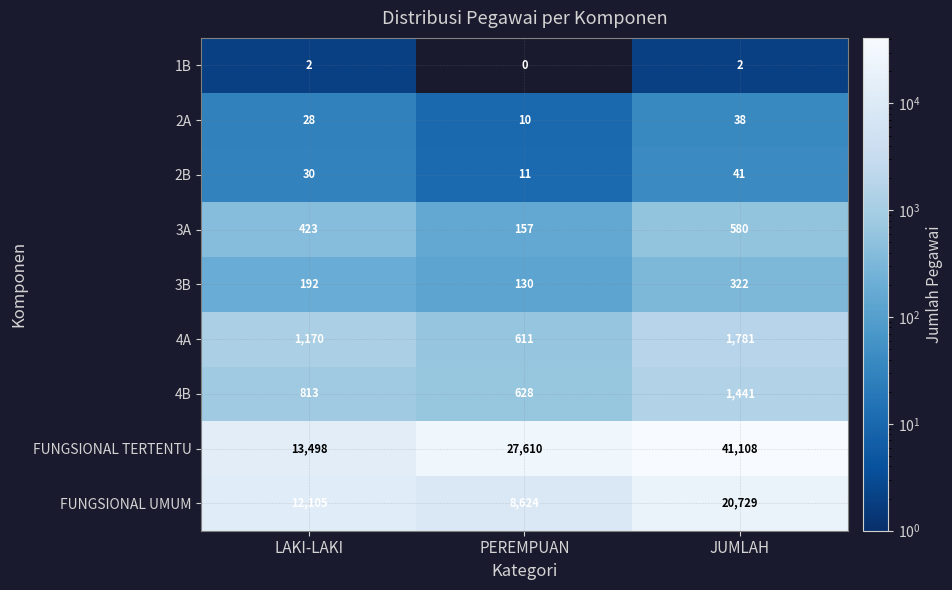

Rank the series at LAKI-LAKI from lowest to highest value.

1B, 2A, 2B, 3B, 3A, 4B, 4A, FUNGSIONAL UMUM, FUNGSIONAL TERTENTU